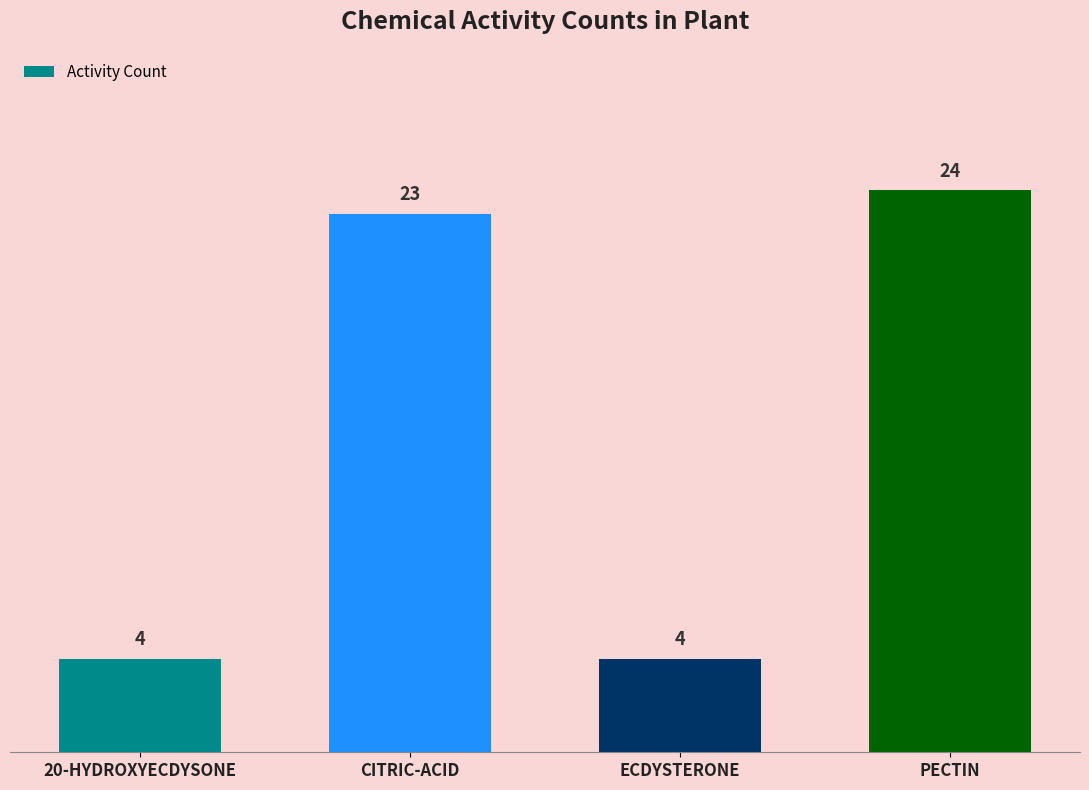

What is the average value?

14